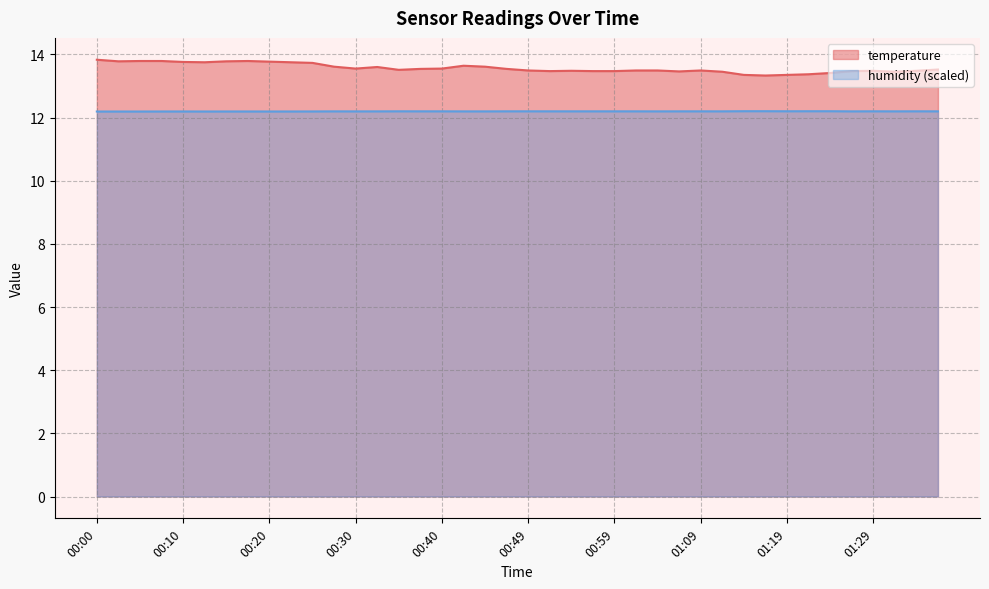

At which category does temperature reach its first local valley?

00:03